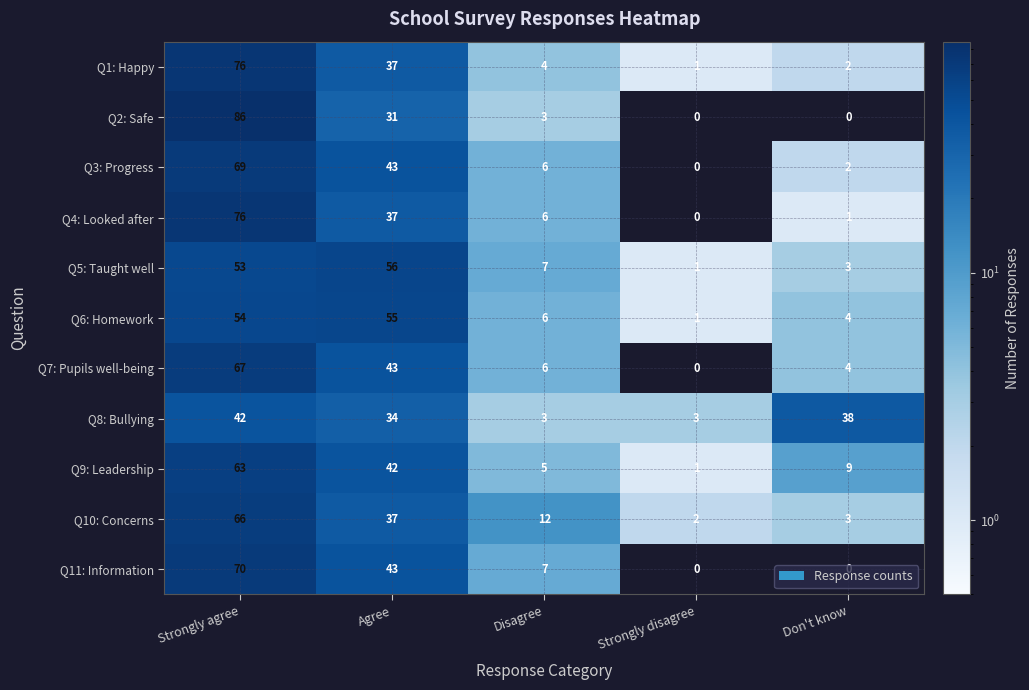

At which category does the chart reach its peak across all series?

Strongly agree